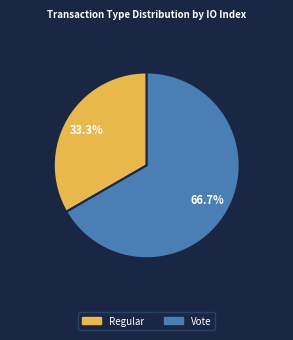

Does any single category account for the majority?

Yes